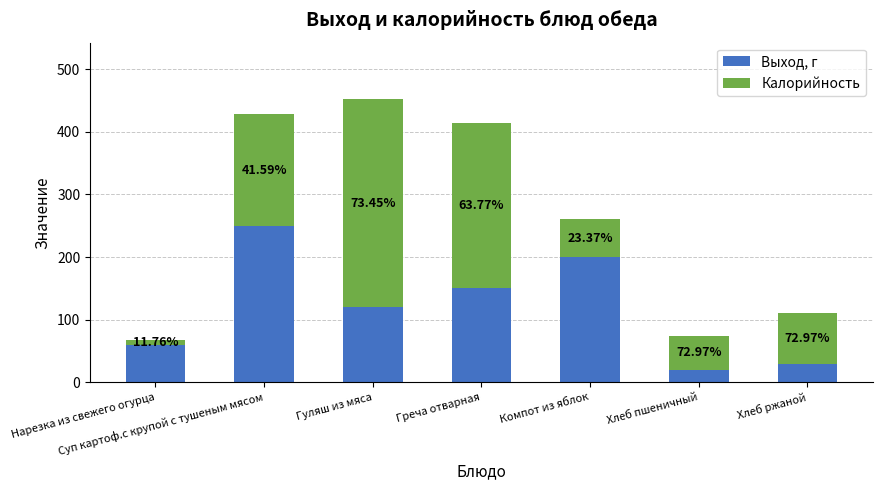

What are all the series names shown in the legend?

Выход, г, Калорийность